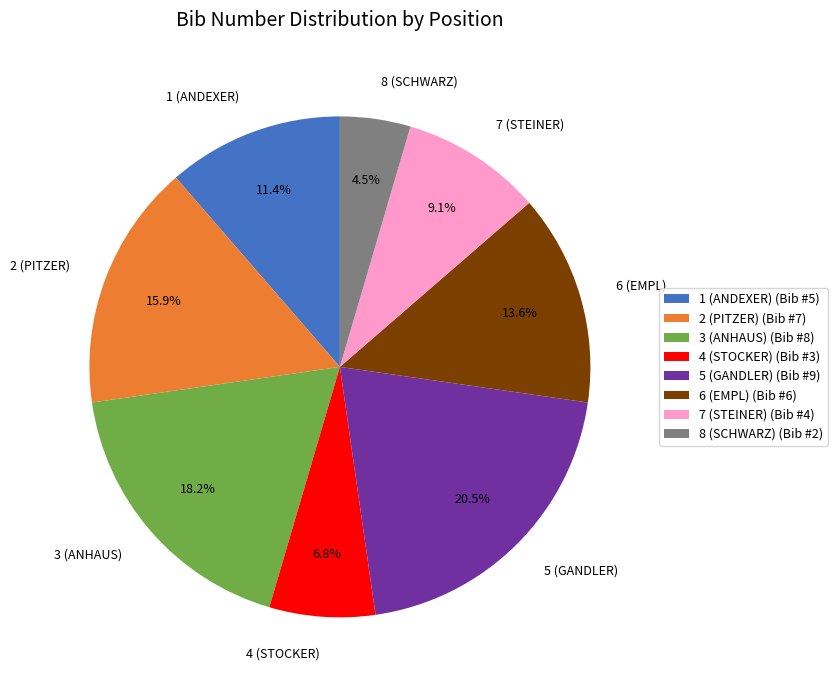

Approximately how many times larger is the value at 3 (ANHAUS) compared to 5 (GANDLER)?

0.9